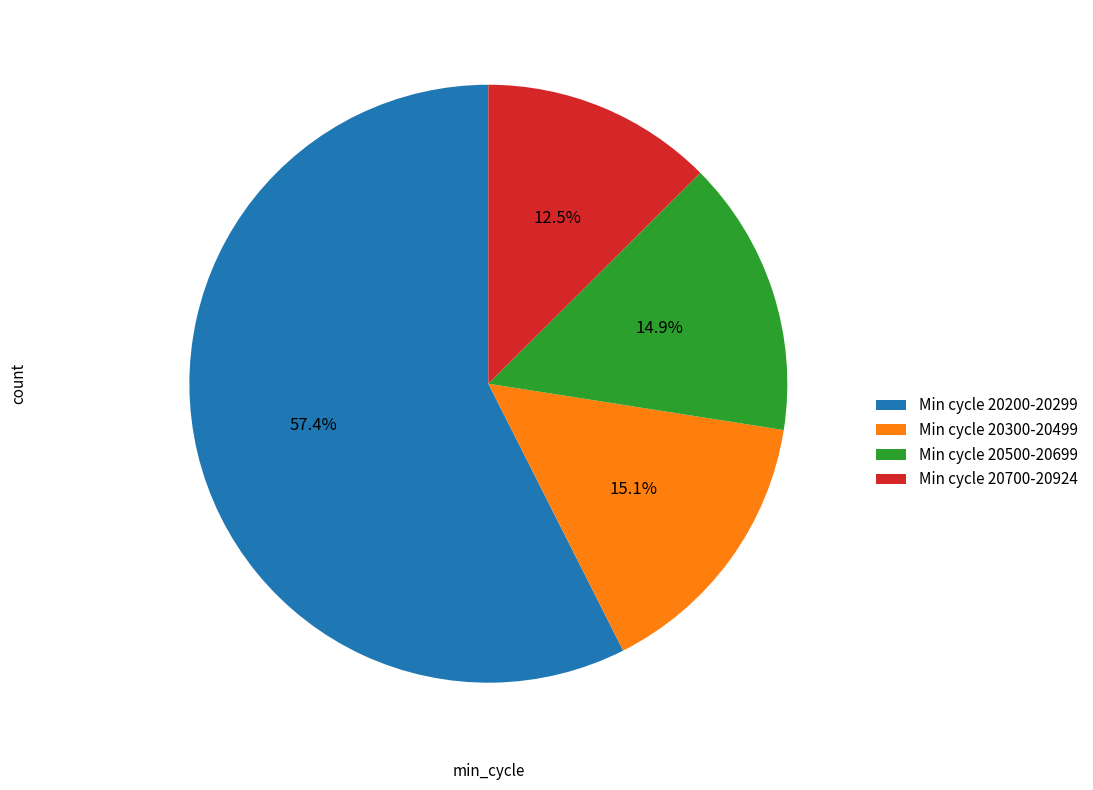

Is there any slice that represents more than half of the pie?

Yes